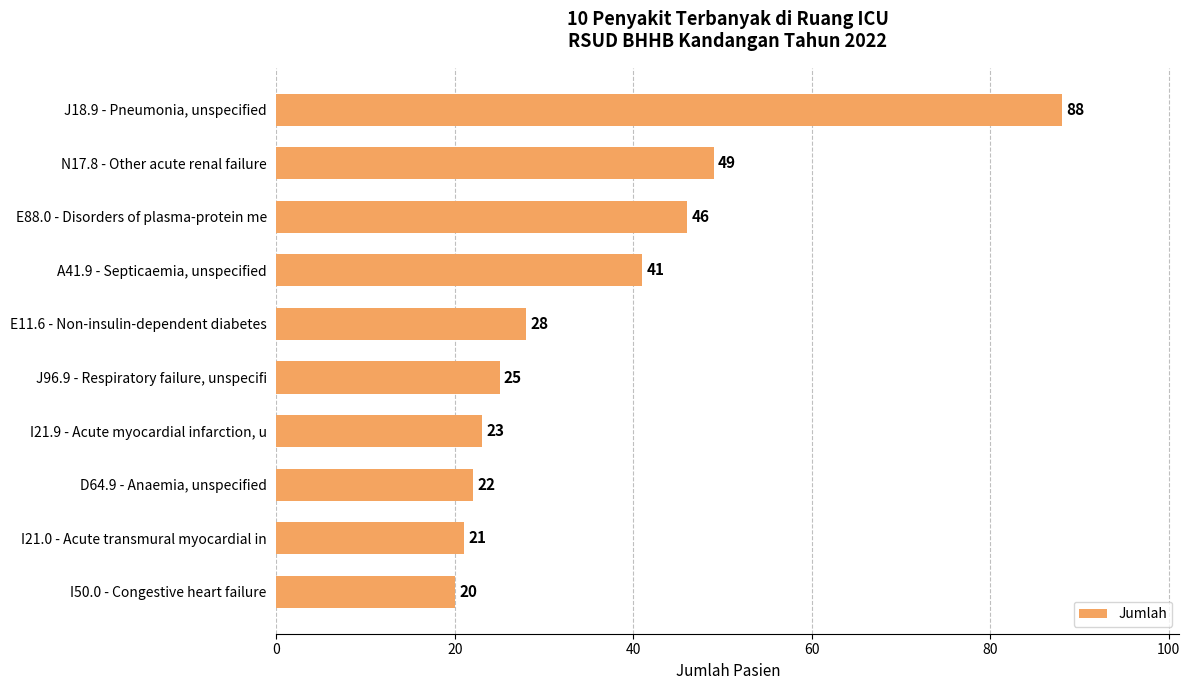

What is the value of the 1st bar from the top?

88